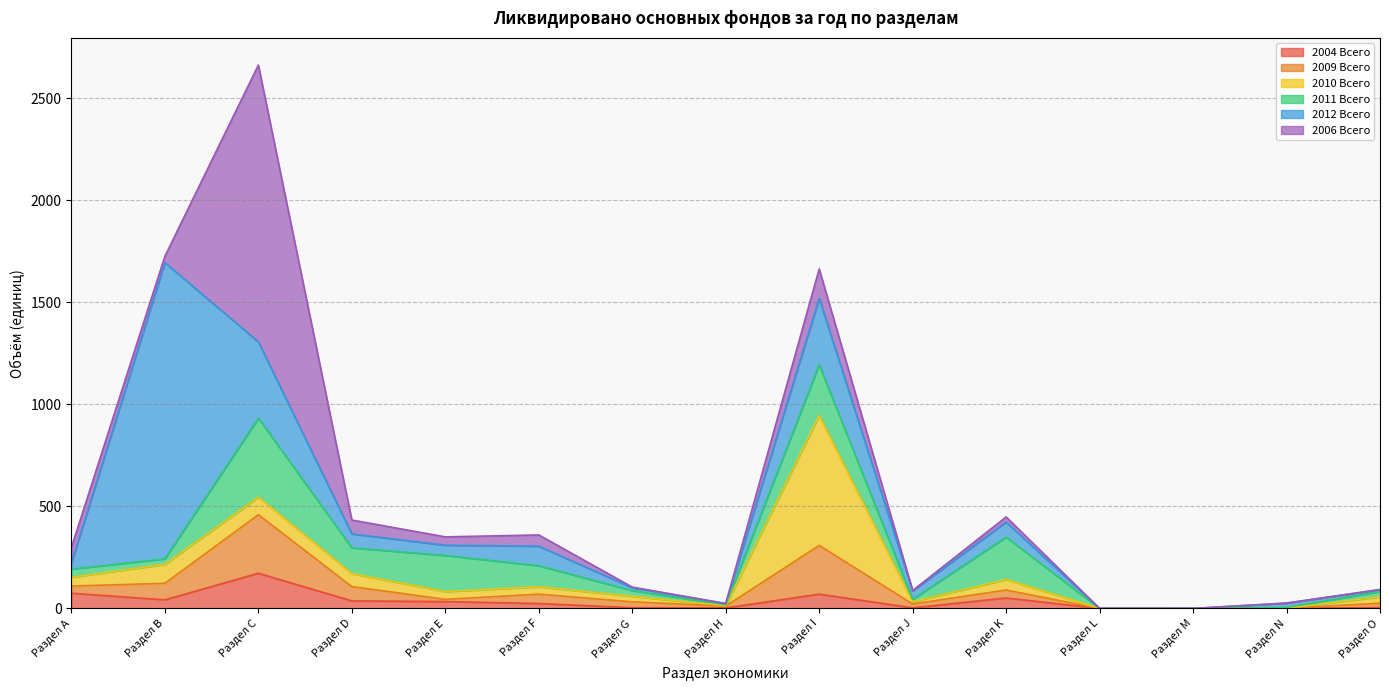

At which category does 2012 Всего reach its first local valley?

Раздел Е